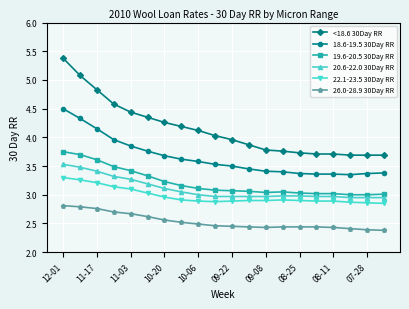

How many values in the <18.6 30Day RR series exceed 4?

10